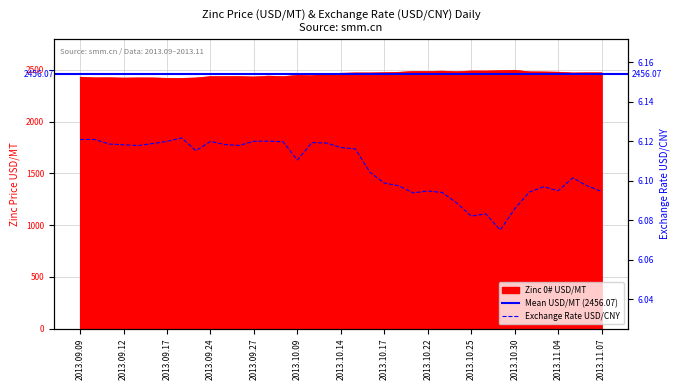

Rank the series by their maximum value, from highest to lowest.

Zinc 0# USD/MT, Exchange Rate USD/CNY